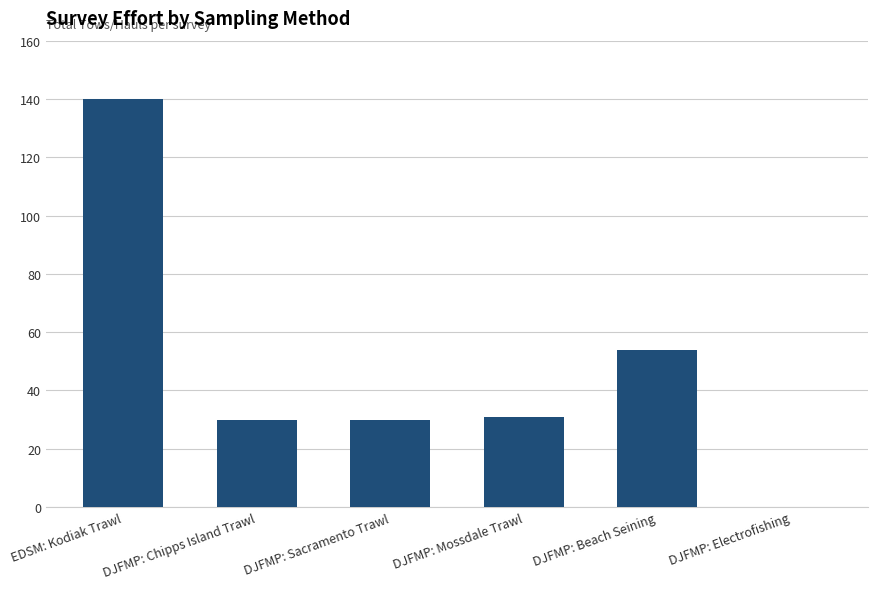

Reading left to right, transcribe all the data shown in this chart.

140	30	30	31	54	0